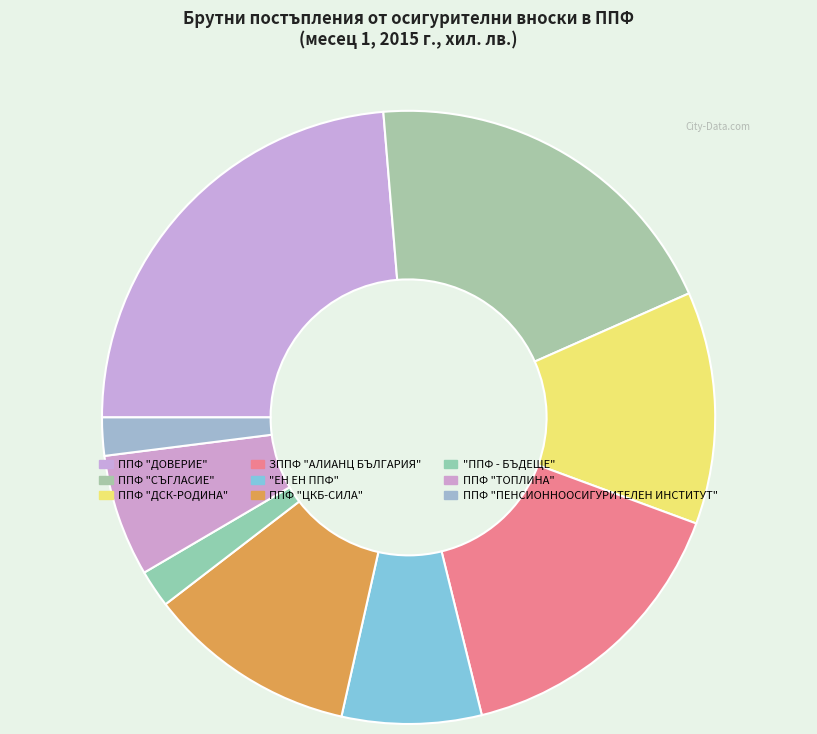

To the nearest percent, what is the combined percentage of ППФ "ПЕНСИОННООСИГУРИТЕЛЕН ИНСТИТУТ" and ППФ "ДОВЕРИЕ"?

26%